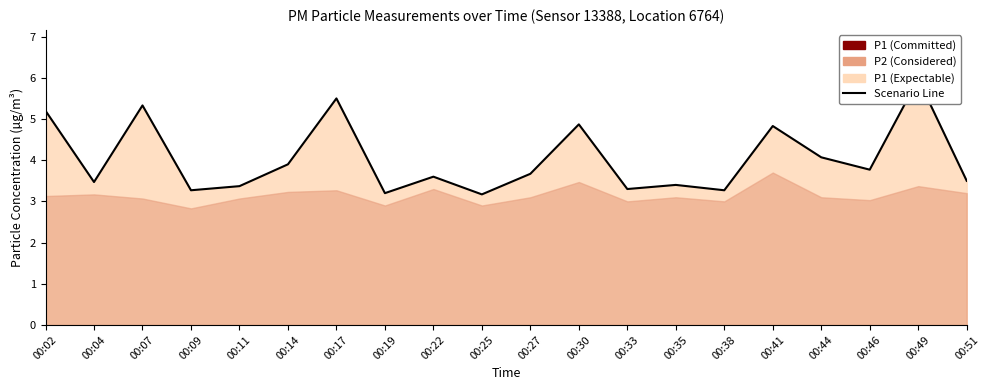

Which has a higher value, 00:14 or 00:02?

00:02